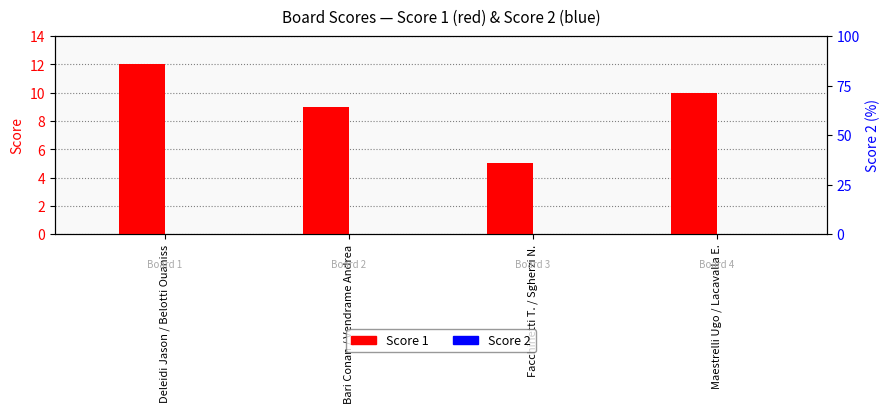

True or false: Score 1 has a value of 12 at Deleidi Jason / Belotti Ouaniss.

True